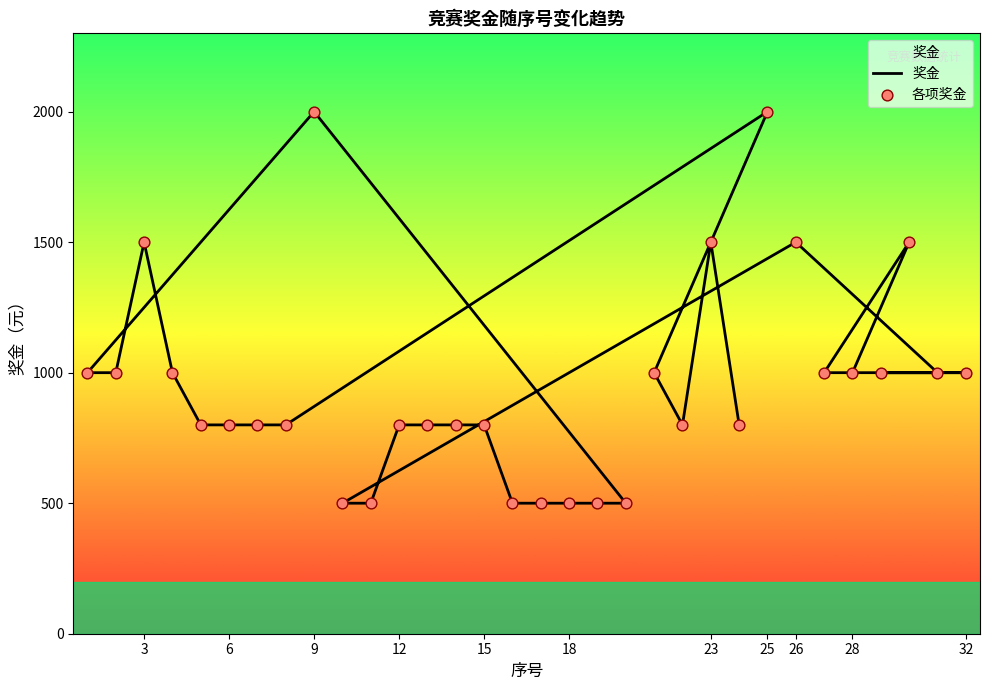

Which series has the largest total across all categories?

奖金